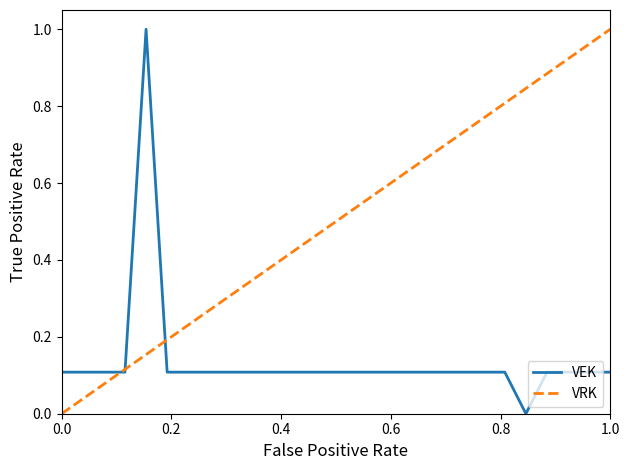

What are all the series names shown in the legend?

VEK, VRK